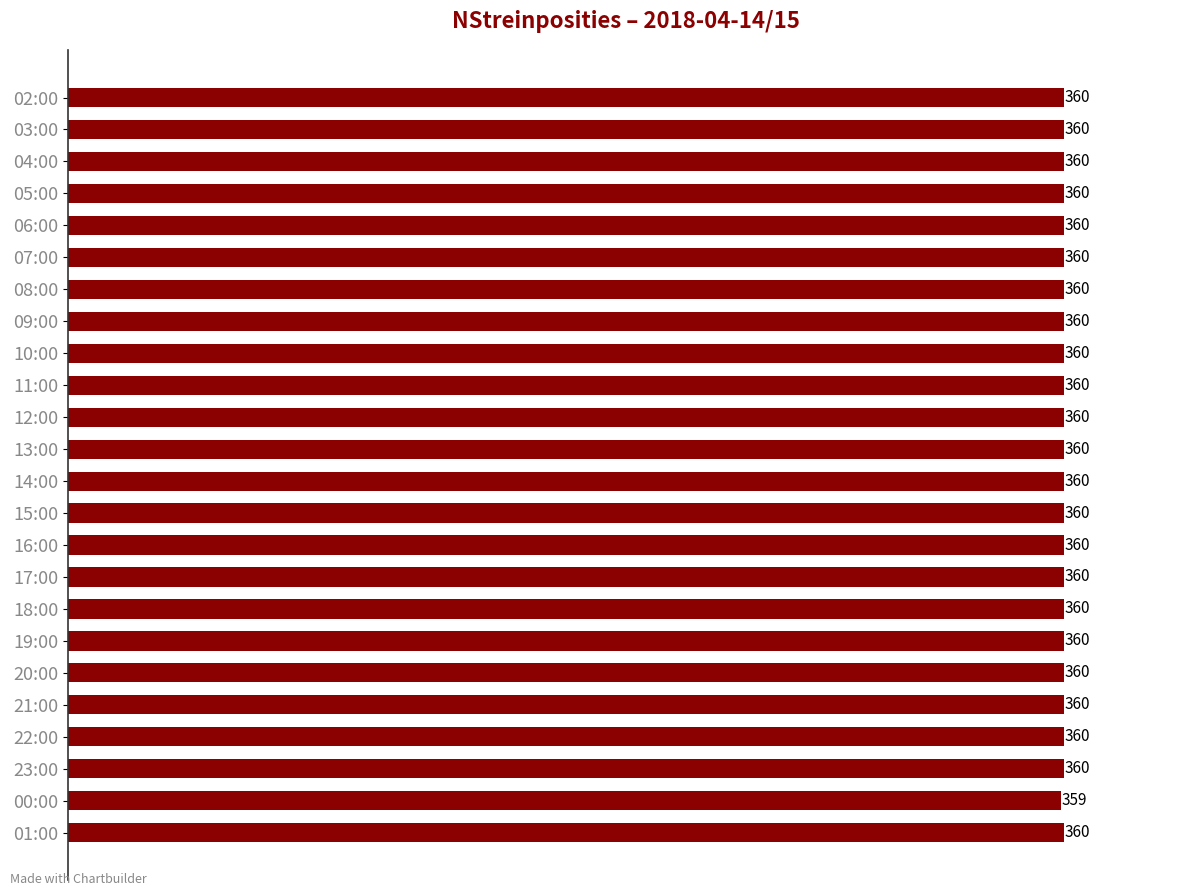

How many values are between 360 and 361?

23